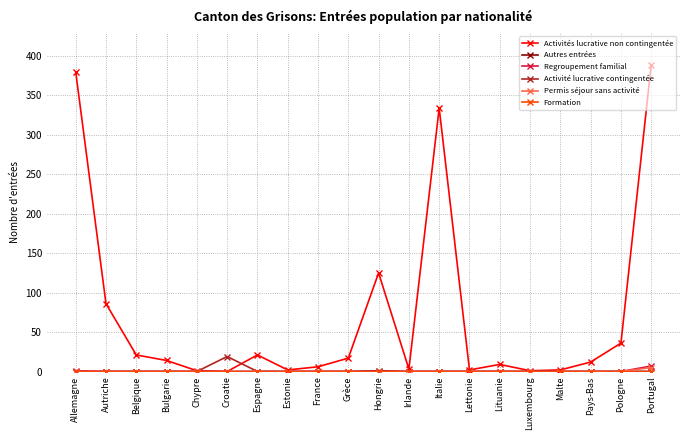

Which series has the widest spread of values?

Activités lucrative non contingentée